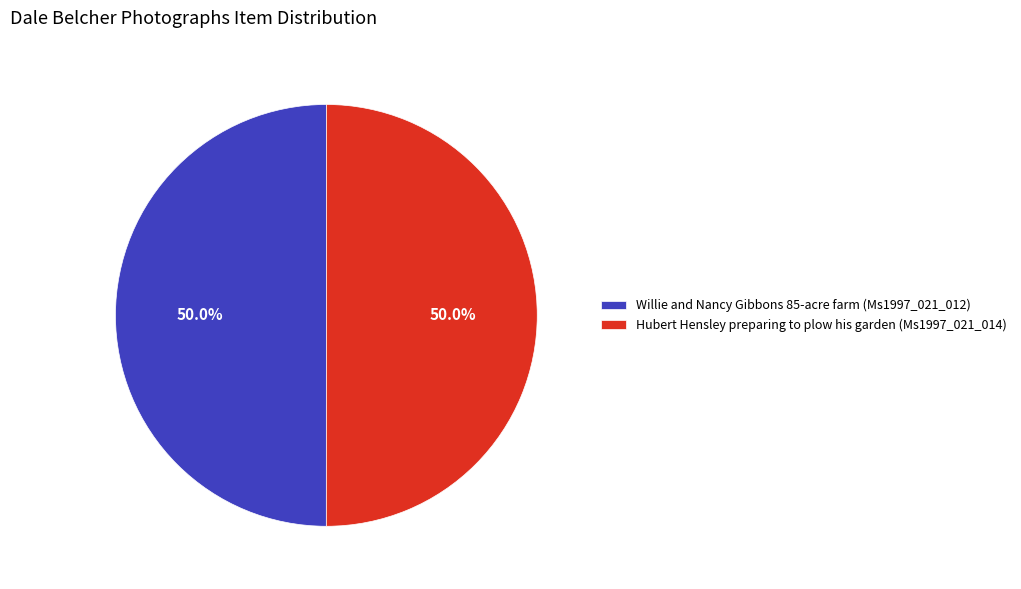

Approximately how many times larger is the value at Hubert Hensley preparing to plow his garden (Ms1997_021_014) compared to Willie and Nancy Gibbons 85-acre farm (Ms1997_021_012)?

1.0